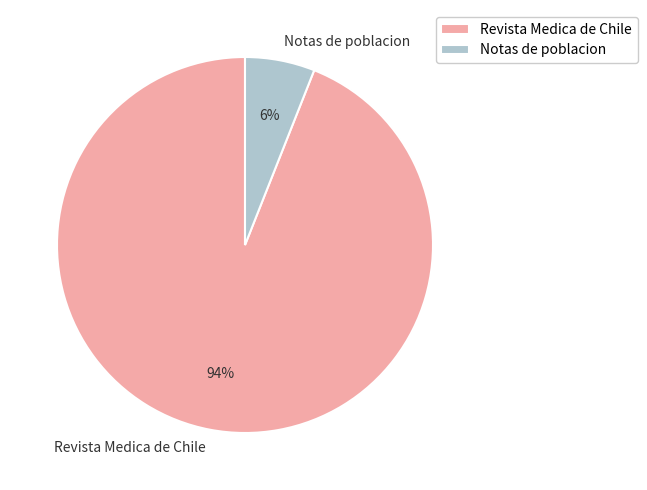

Rank the categories by value from highest to lowest.

Revista Medica de Chile, Notas de poblacion